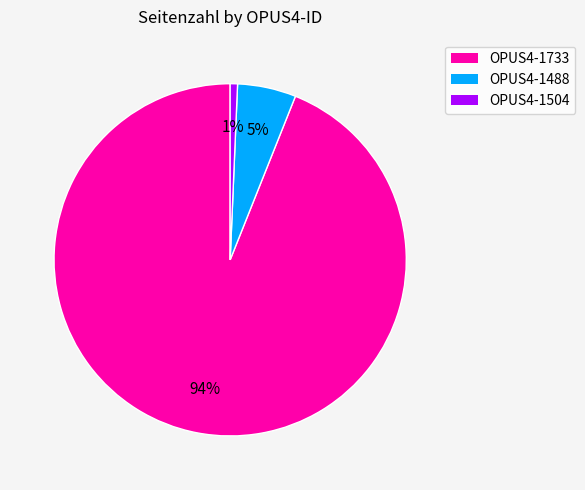

Is it true that OPUS4-1504 is 1% of the pie?

True